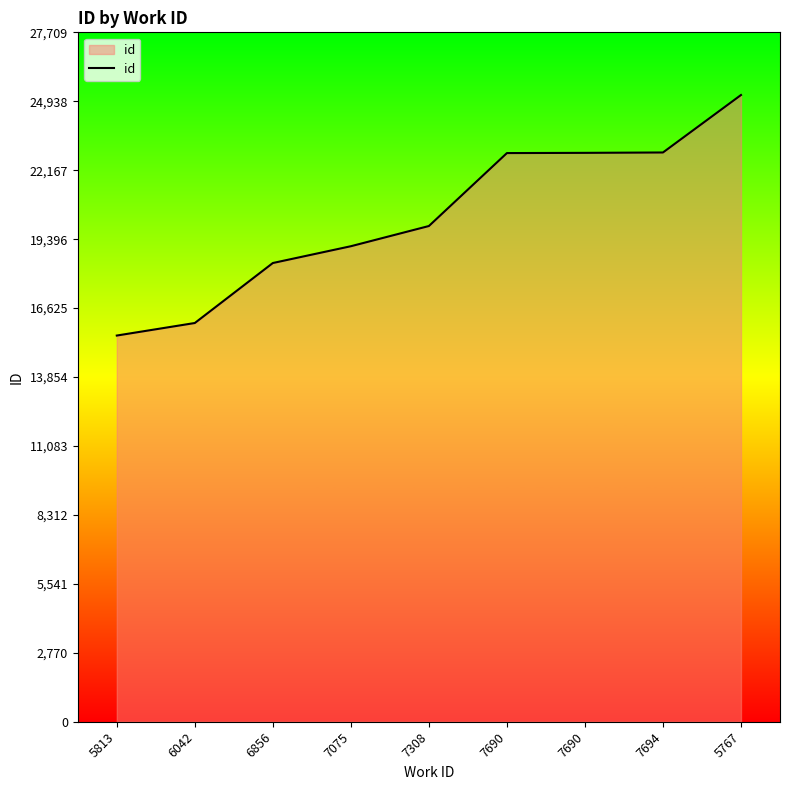

What value does the data have at 5813?

15522